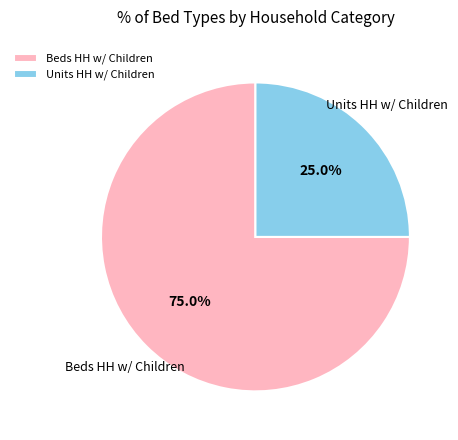

To the nearest percent, what portion does Beds HH w/ Children represent?

75%